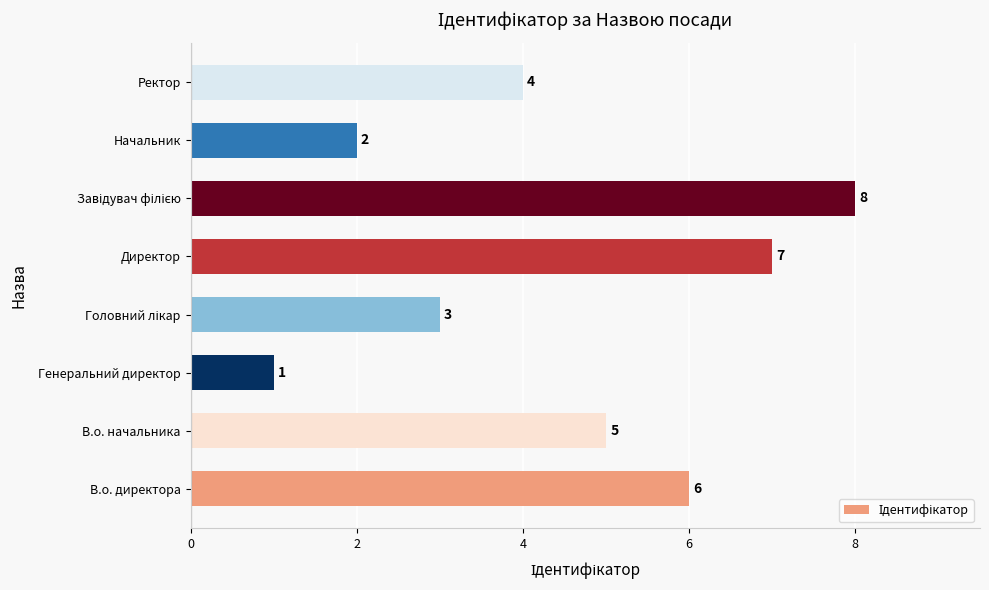

What is the ratio of the value at Начальник to the value at Директор?

0.3